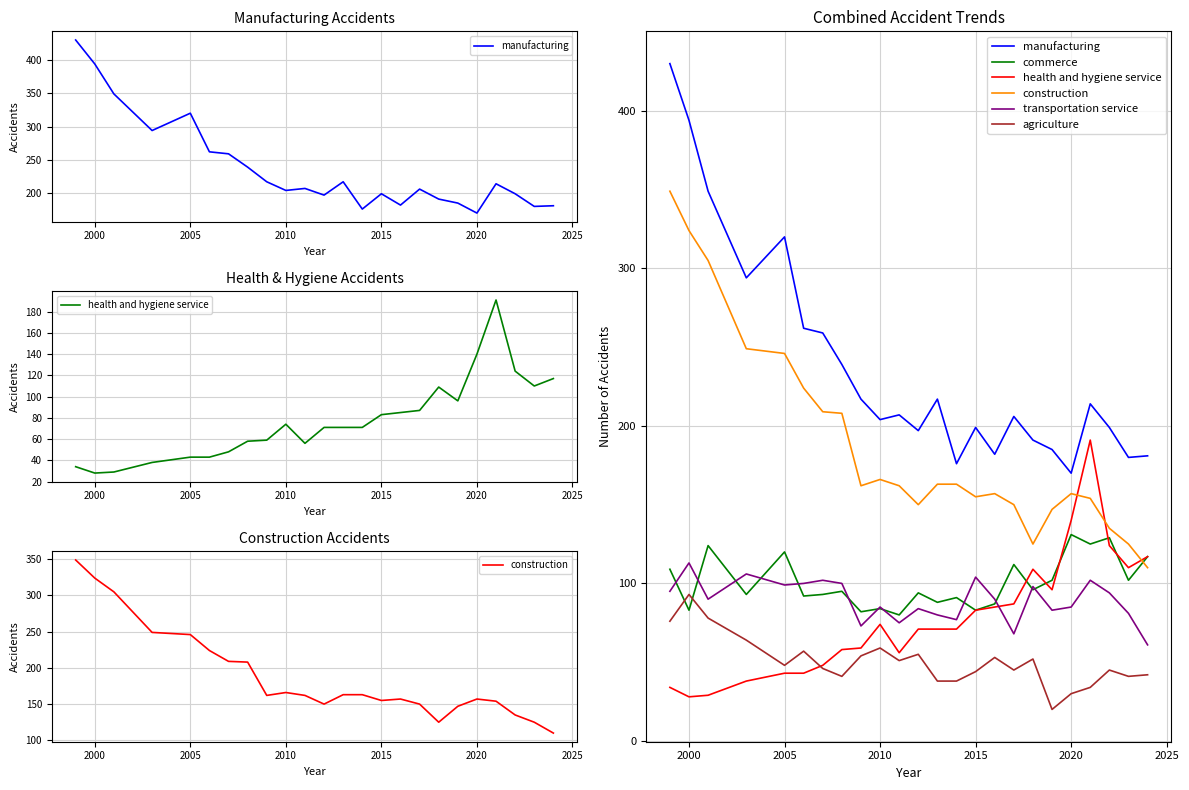

What is the greatest value displayed?

430